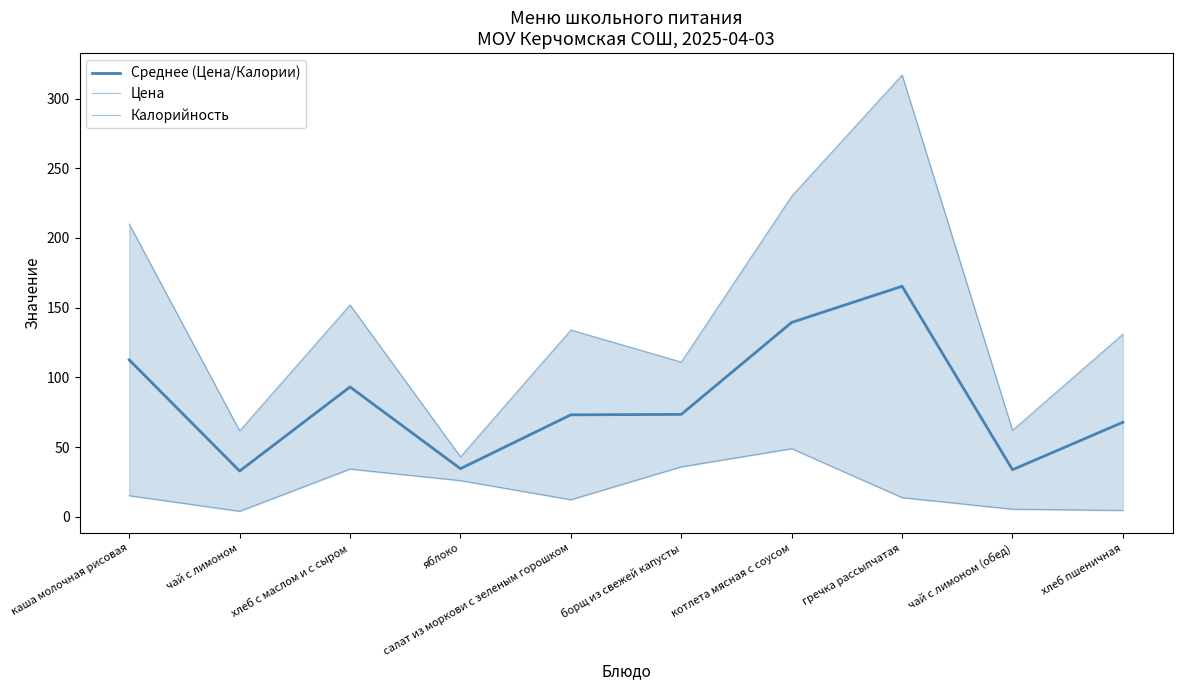

At which label does Цена reach its peak?

котлета мясная с соусом